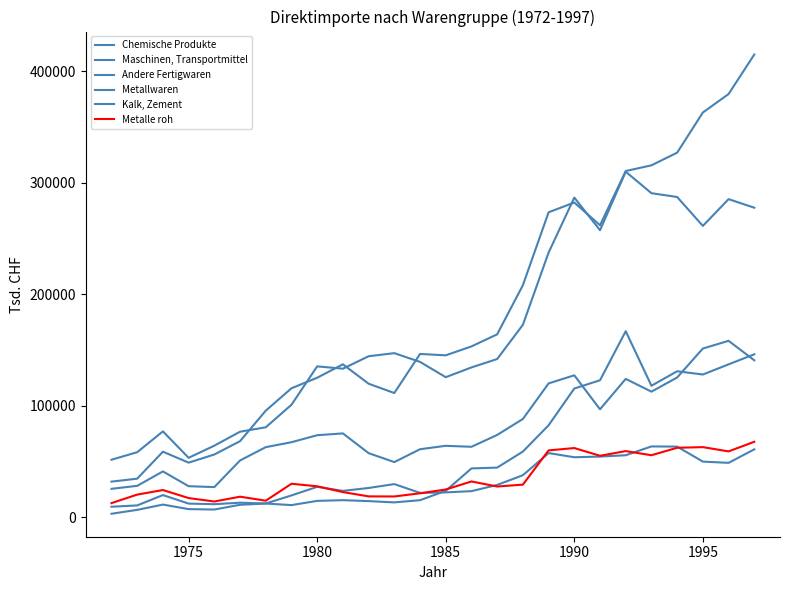

How many categories are shown in the chart?

26